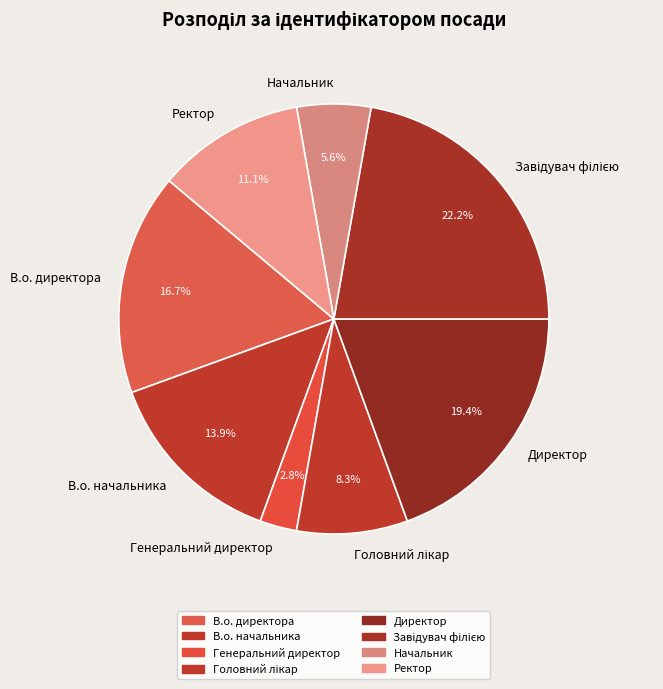

The Начальник slice represents 13% of the pie. True or false?

False